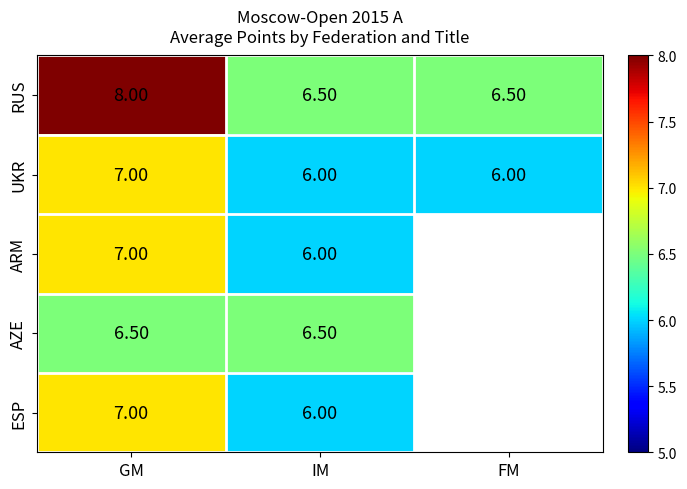

The RUS series shows 8.0 at GM. True or false?

True